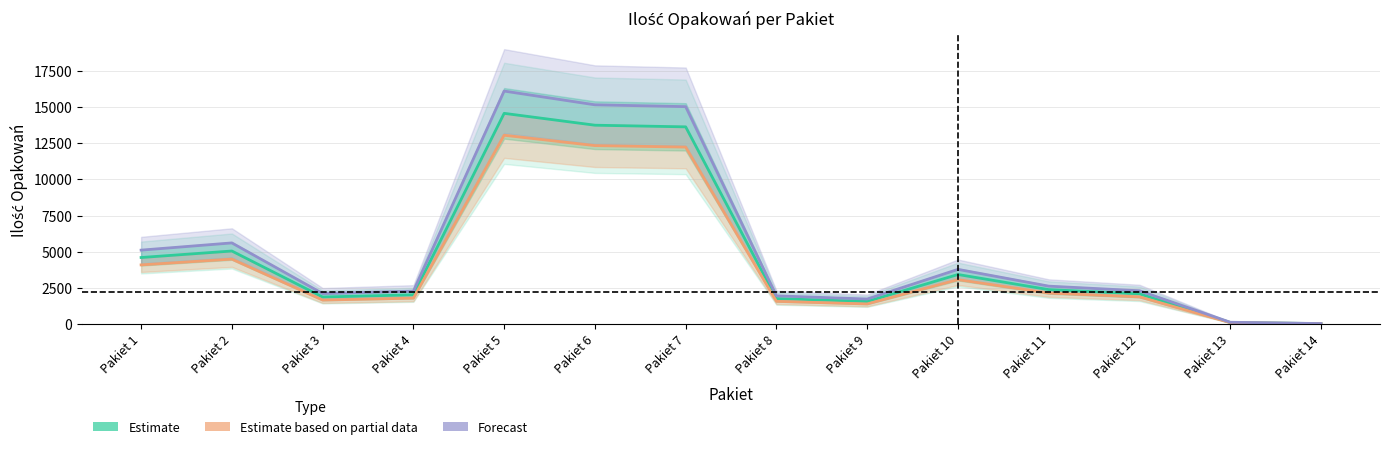

What is the sum of the Estimate values at Pakiet 6 and Pakiet 4?

15770.0